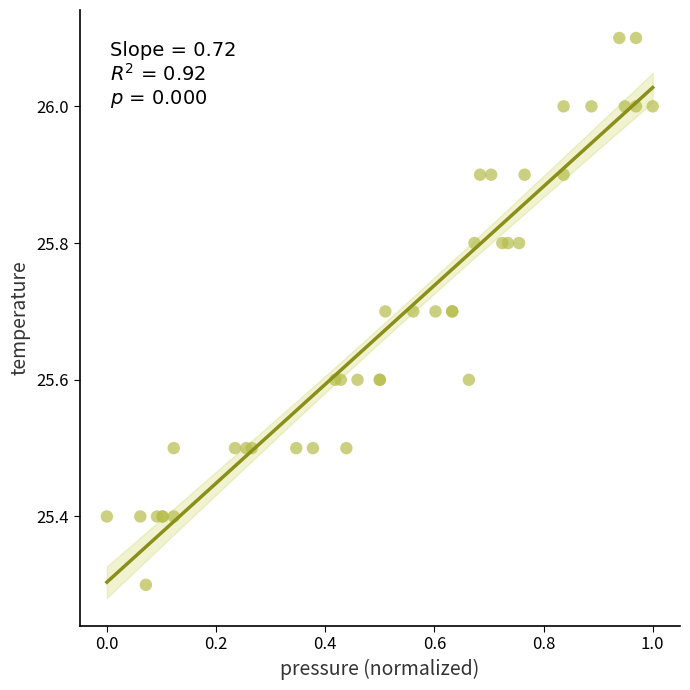

What Y value in the scatter plot is closest to 25?

25.3